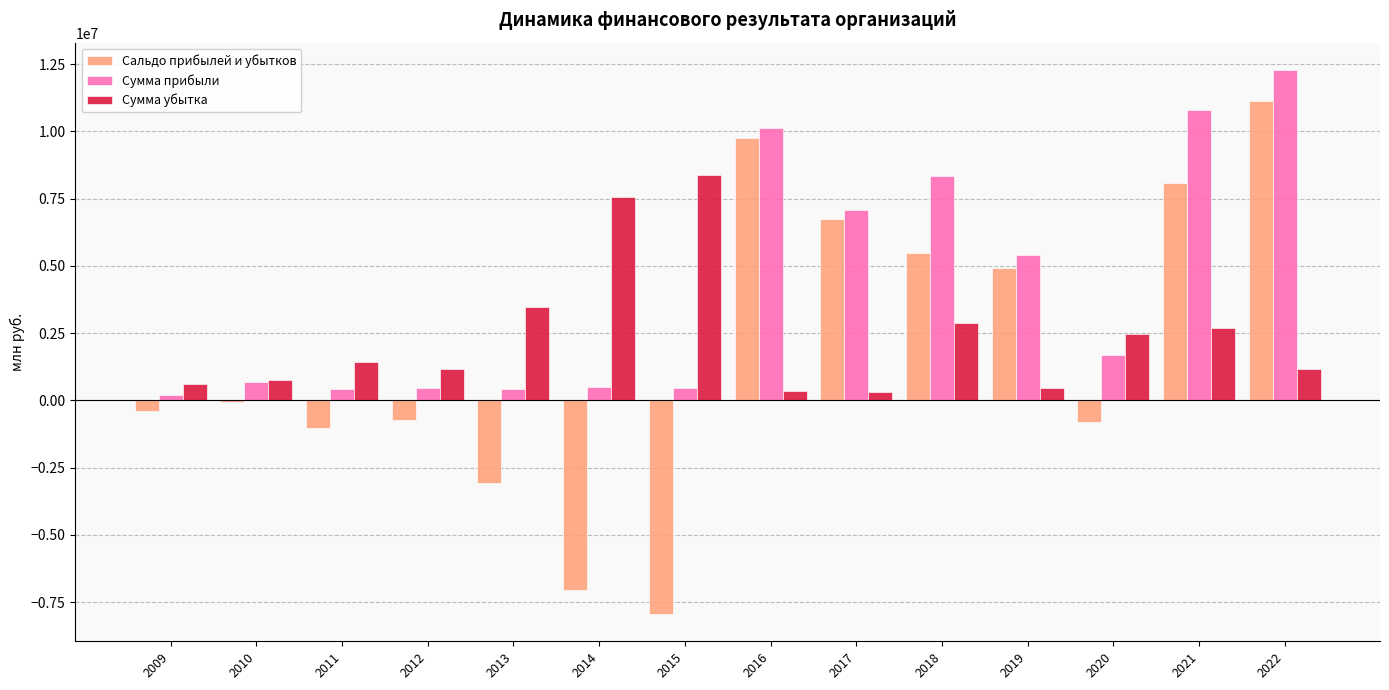

What is the sum of all Сумма убытка values?

33757513